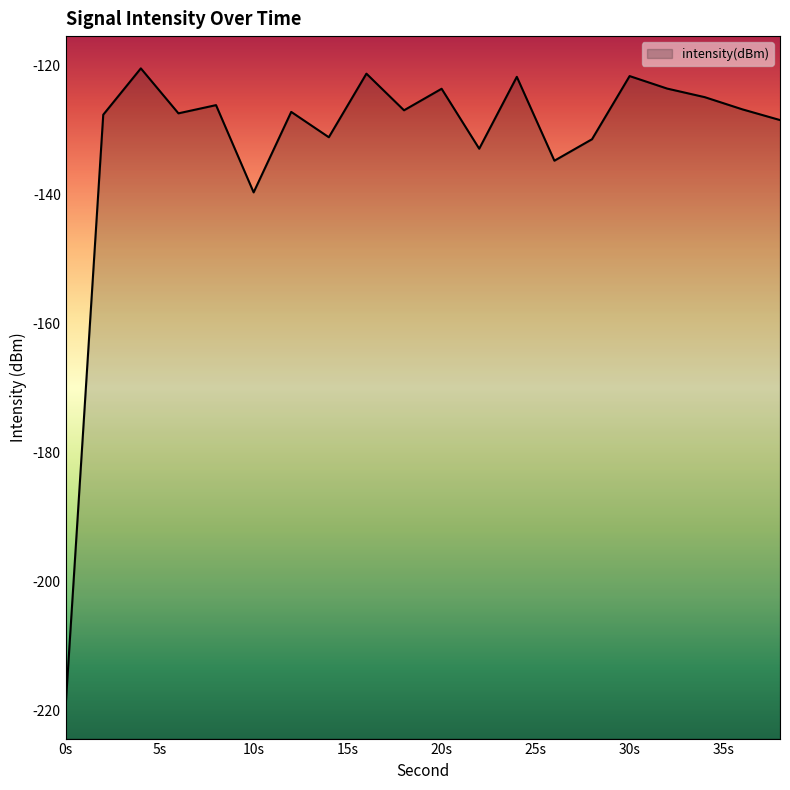

What is the sum of the values at 4 and 8?

-246.5